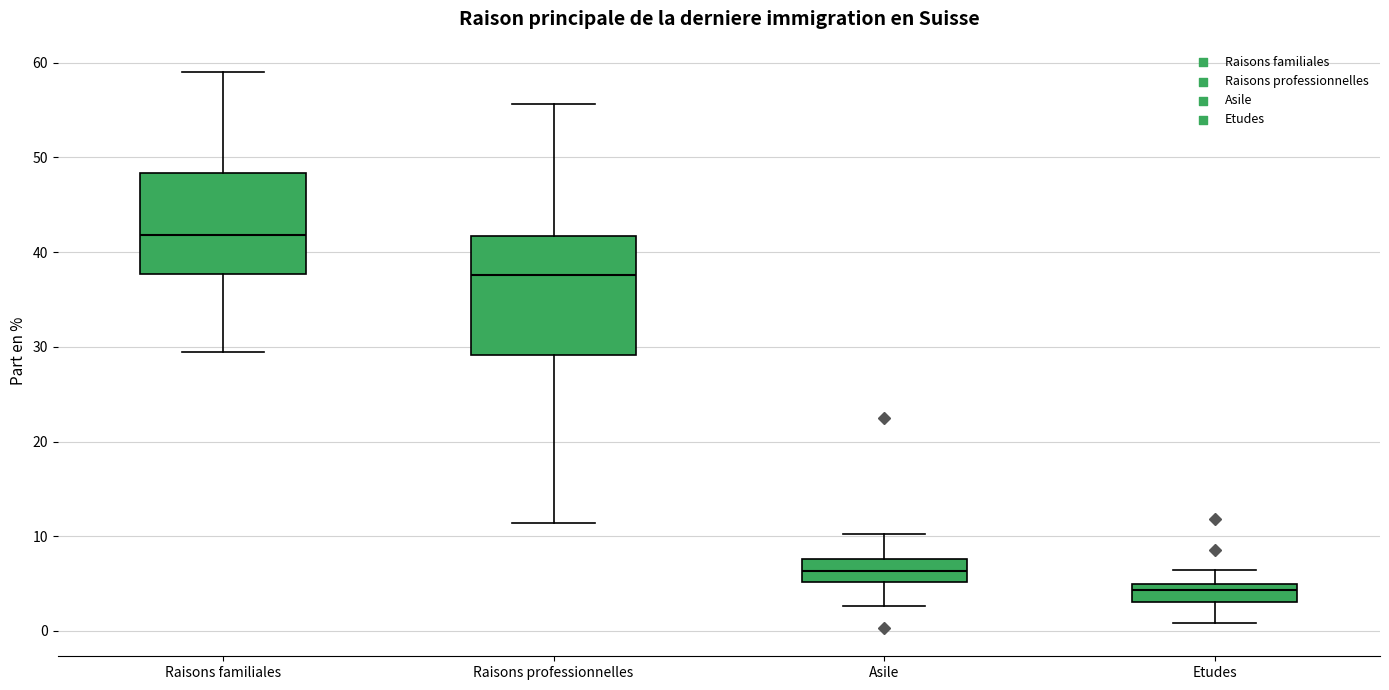

Reading left to right, read every box against the y-axis: the position of its median line, the range the box covers, and the ends of its whiskers. The values are not printed on the chart, so give them approximately, as read against the axis.

Raisons familiales: median 42, box 38 to 48, whiskers 29 to 59
Raisons professionnelles: median 38, box 29 to 42, whiskers 11 to 56
Asile: median 6, box 5 to 8, whiskers 3 to 10
Etudes: median 4, box 3 to 5, whiskers 1 to 6